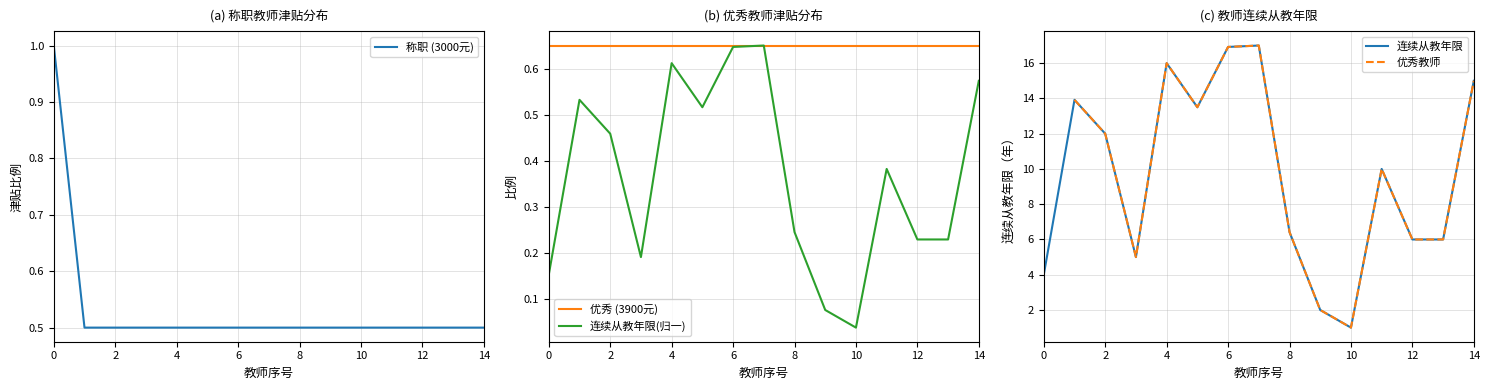

The value of 优秀 (3900元) at 14 is 0.2. True or false?

False